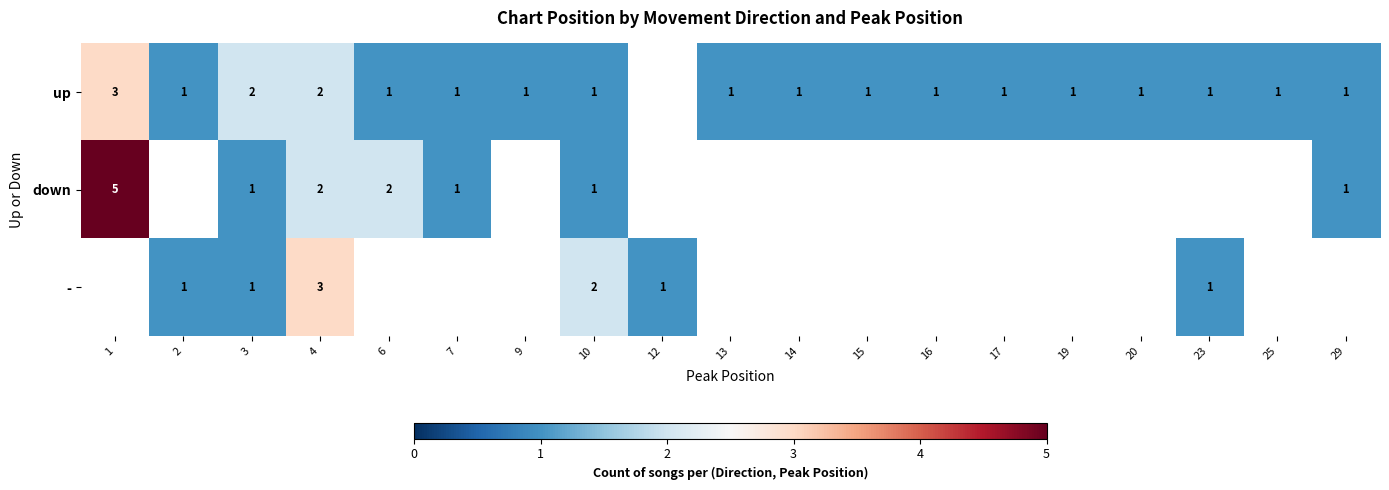

The down series shows 3 at 4. True or false?

False